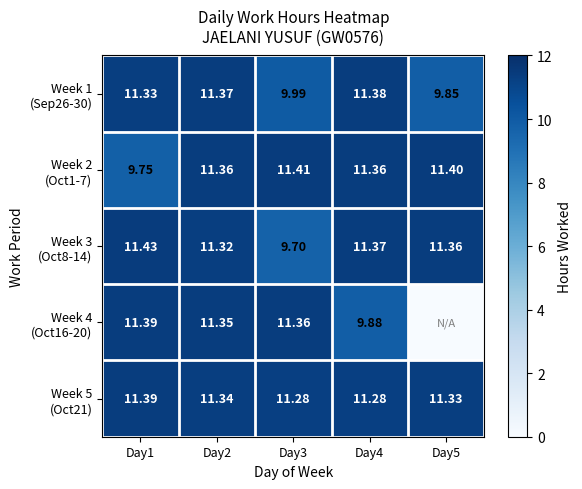

What is the average value of the Week 5 (Oct21) series?

11.3